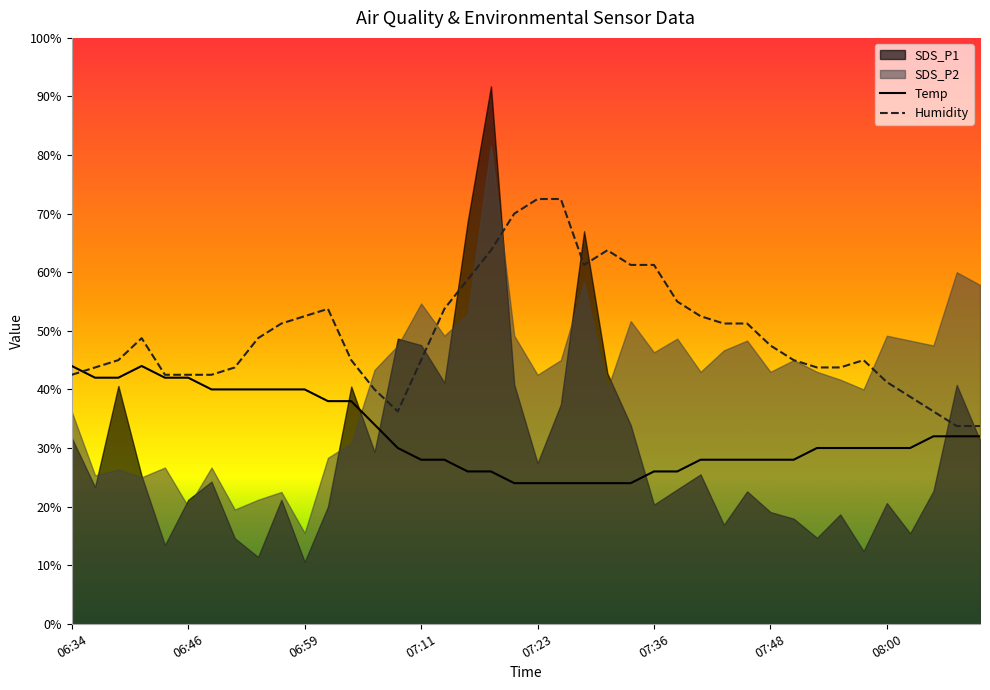

Where is the first local maximum for Temp?

06:42